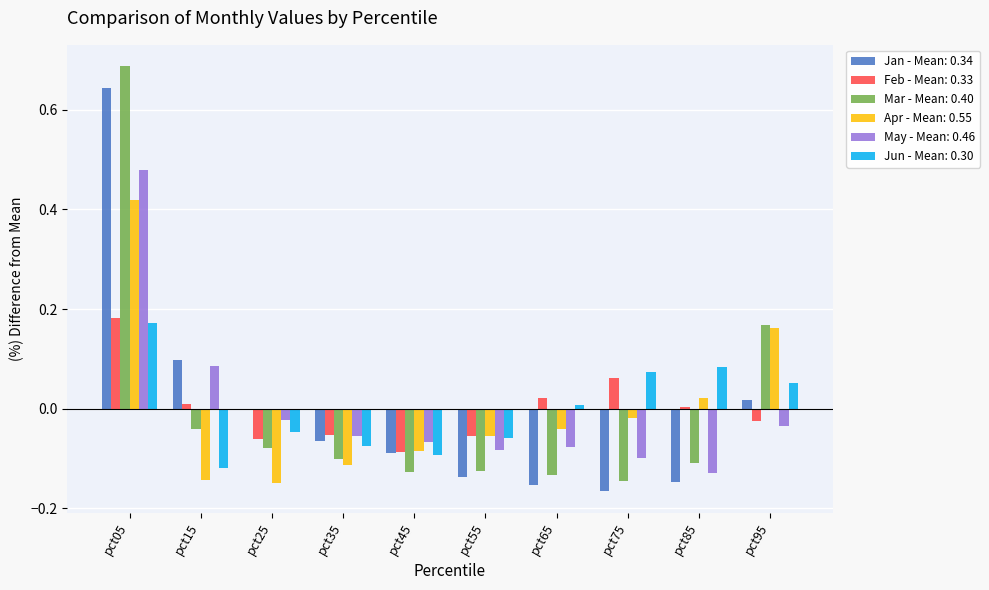

At which category is the sum across all series the highest?

pct05